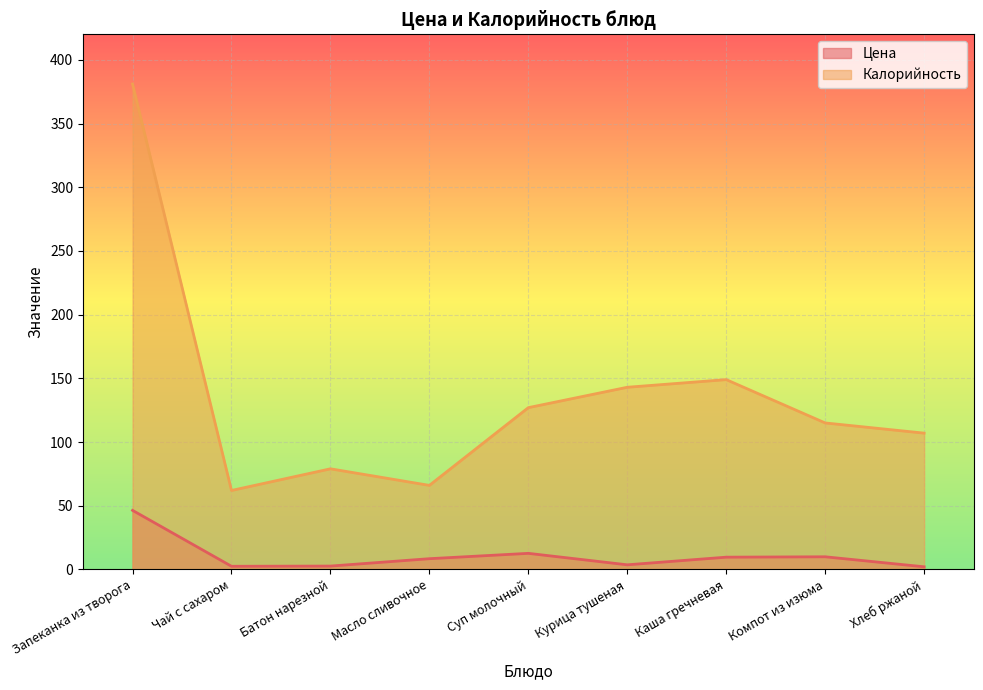

Reading left to right, what are all the values shown in this chart?

Цена: 46.4	2.5	2.7	8.4	12.7	3.6	9.7	9.9	2.1
Калорийность: 381.0	62.0	79.0	66.0	127.0	143.0	149.0	115.0	107.0